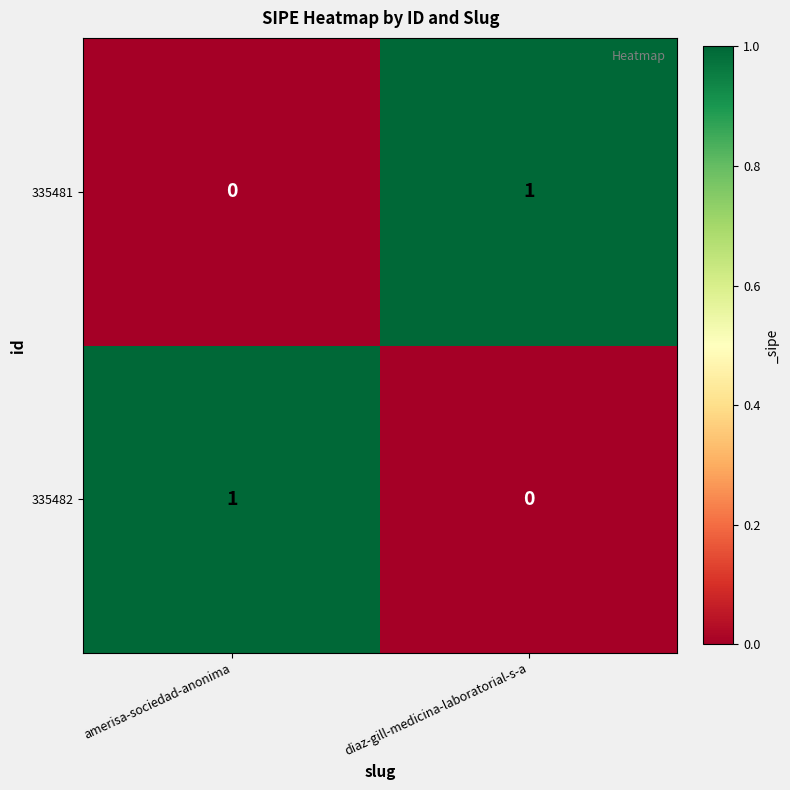

Is the value of 335482 at amerisa-sociedad-anonima greater than the value of 335481 at amerisa-sociedad-anonima?

Yes